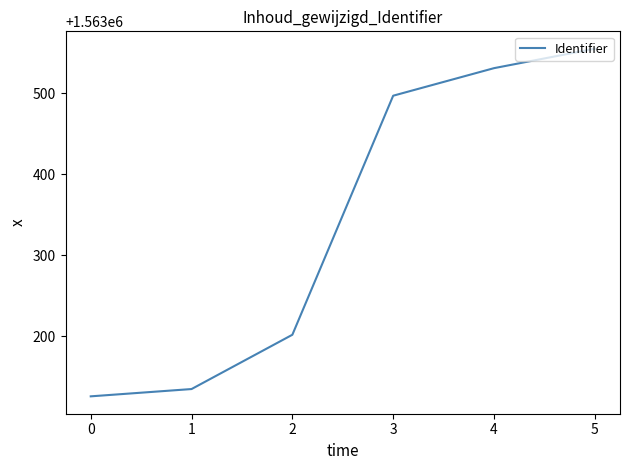

What is the difference between the values at 1 and 5?

420